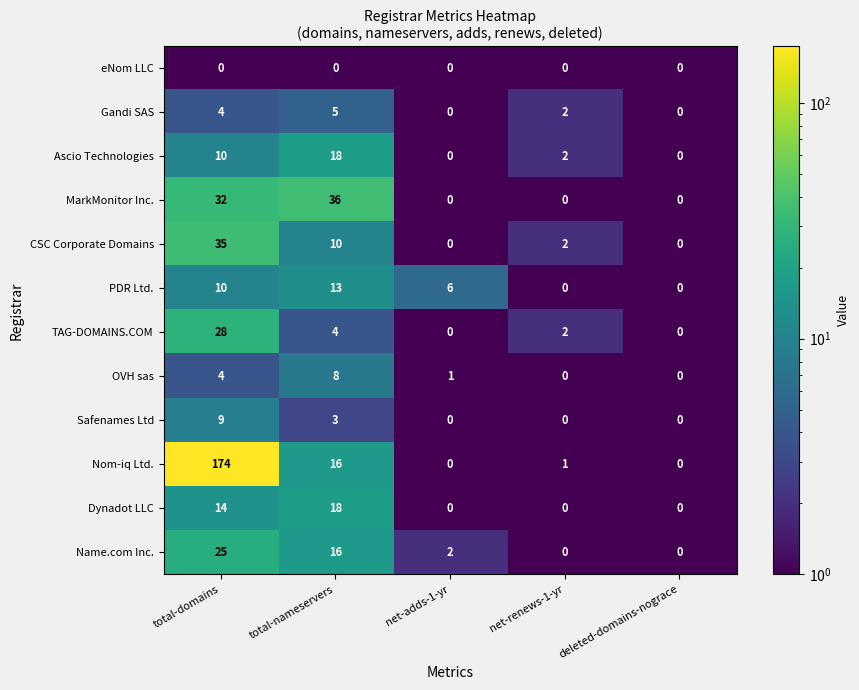

Which series has the widest spread of values?

Nom-iq Ltd.